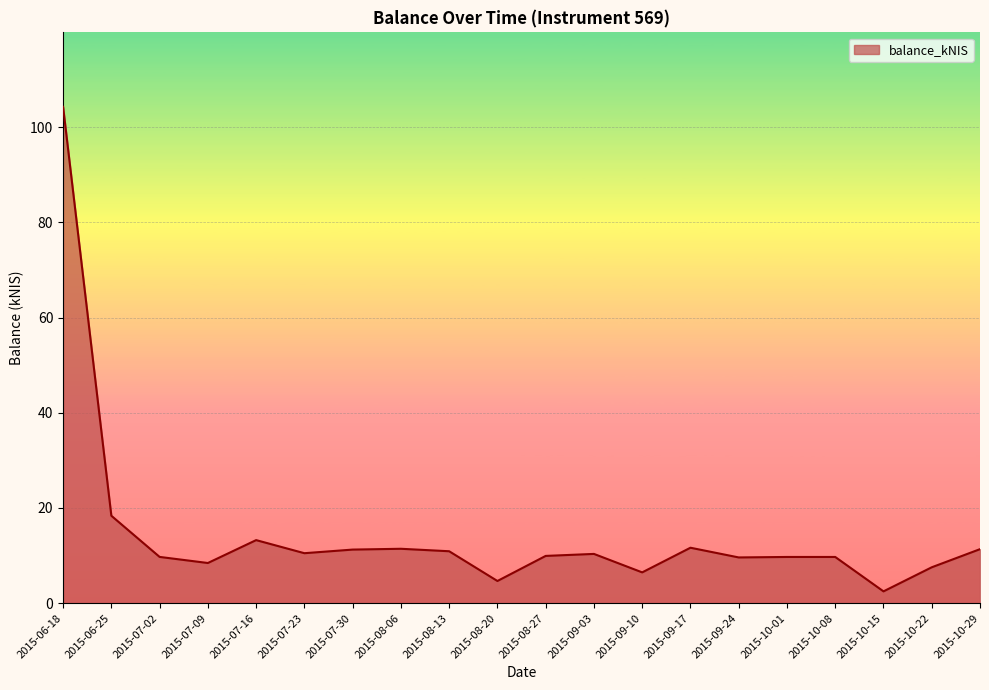

Which category has the lowest value across all series?

2015-10-15